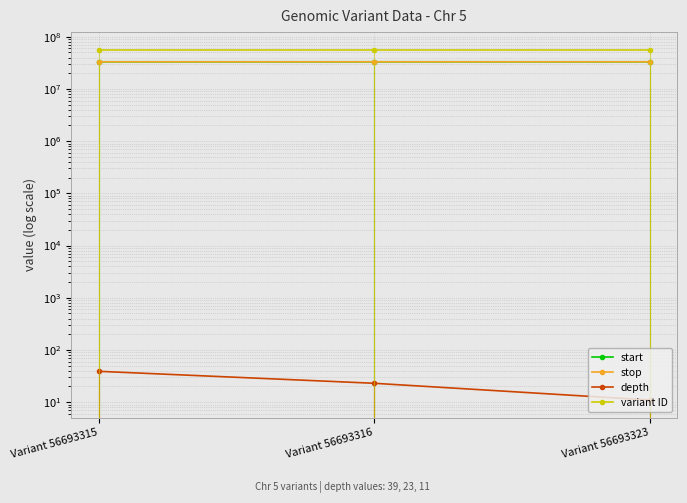

What is the sum of the variant ID values at Variant 56693323 and Variant 56693315?

113386638